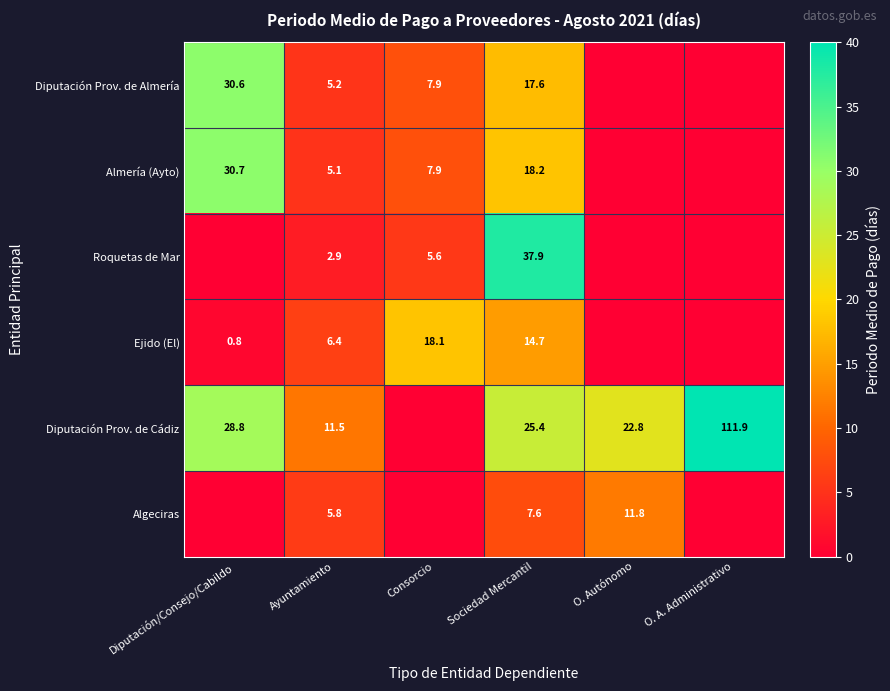

What is the sum of the Almería (Ayto) values at Consorcio and Diputación/Consejo/Cabildo?

38.6